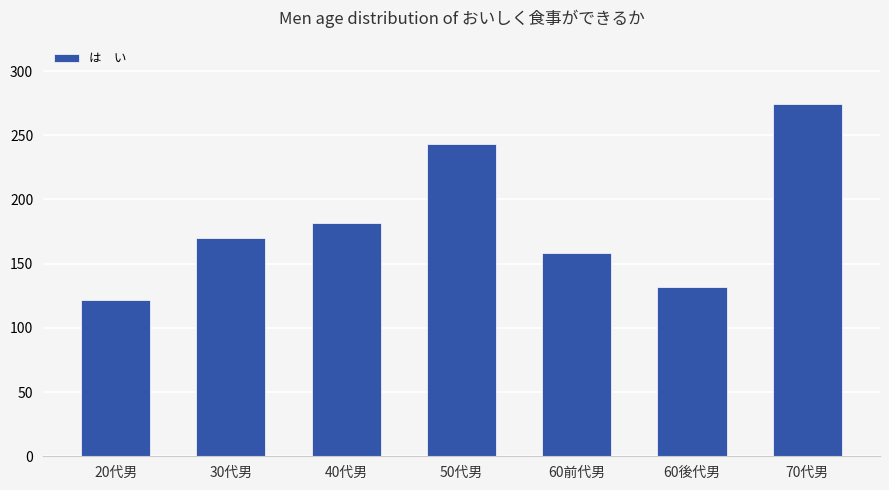

What is the smallest value displayed?

122